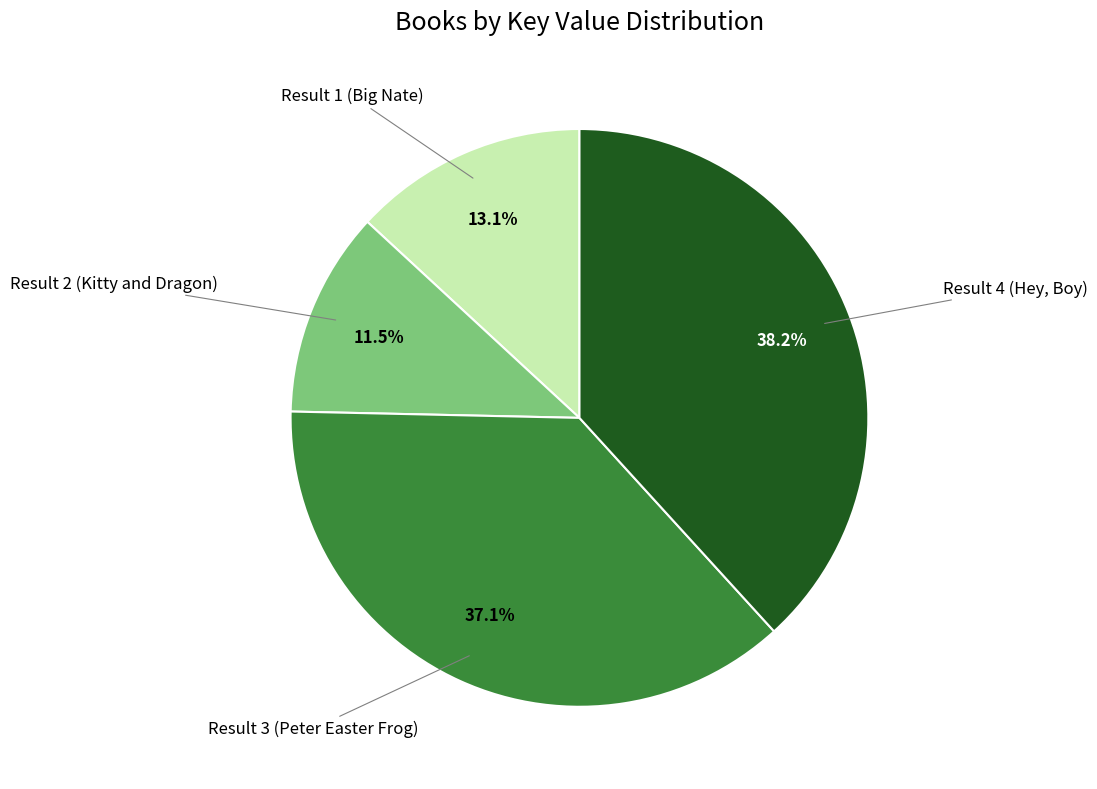

Is there any slice that represents more than half of the pie?

No